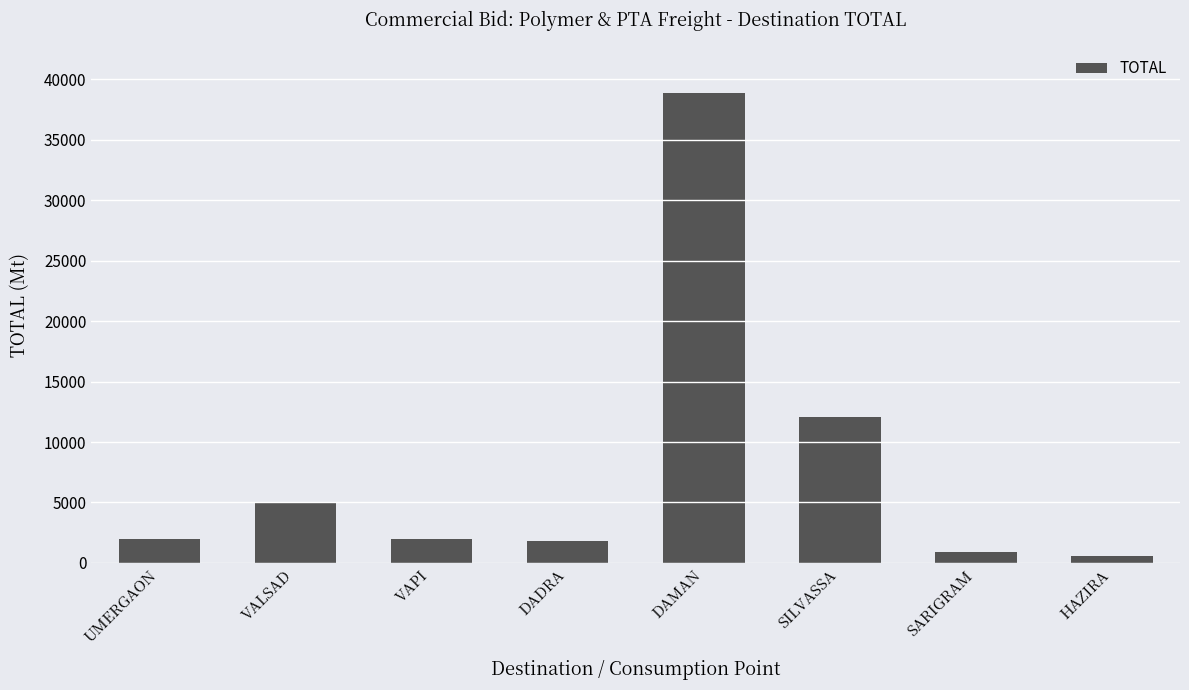

What is the greatest value displayed?

38840